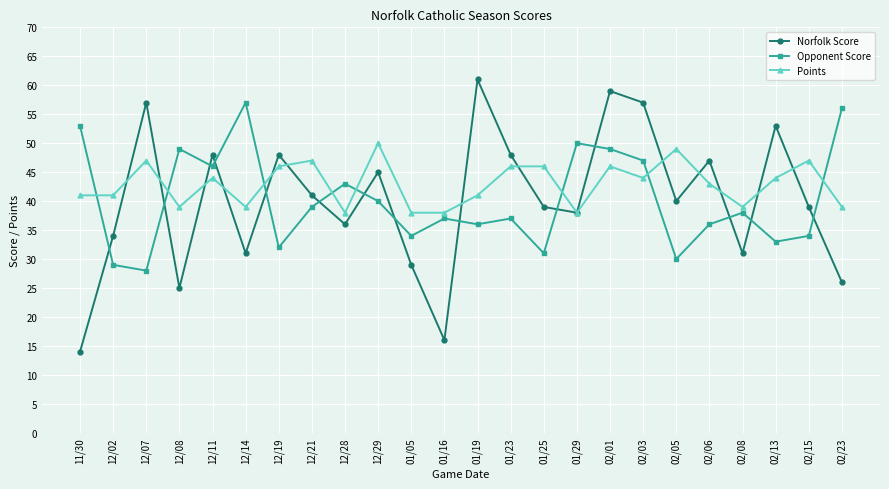

Which label corresponds to the smallest value in the chart?

11/30